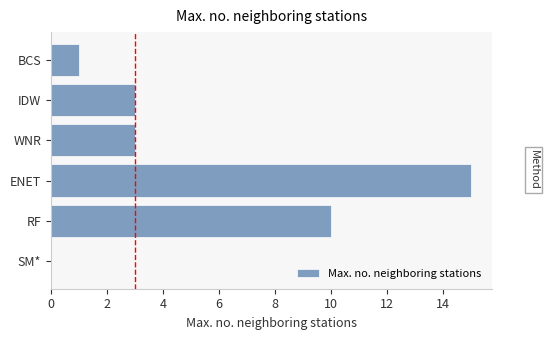

Approximately how many times larger is the value at RF compared to ENET?

0.7